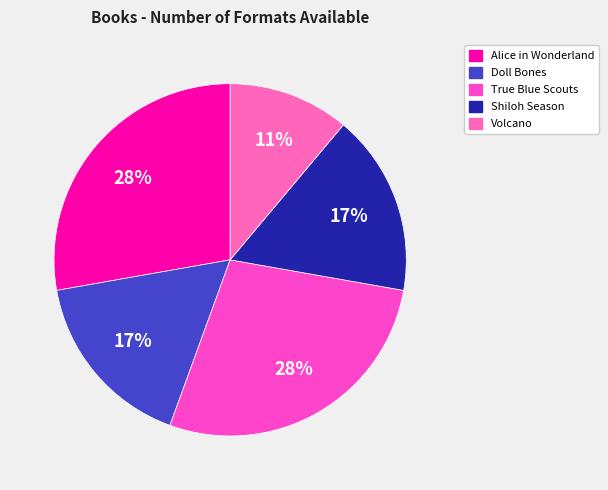

How many segments does this pie chart have?

5